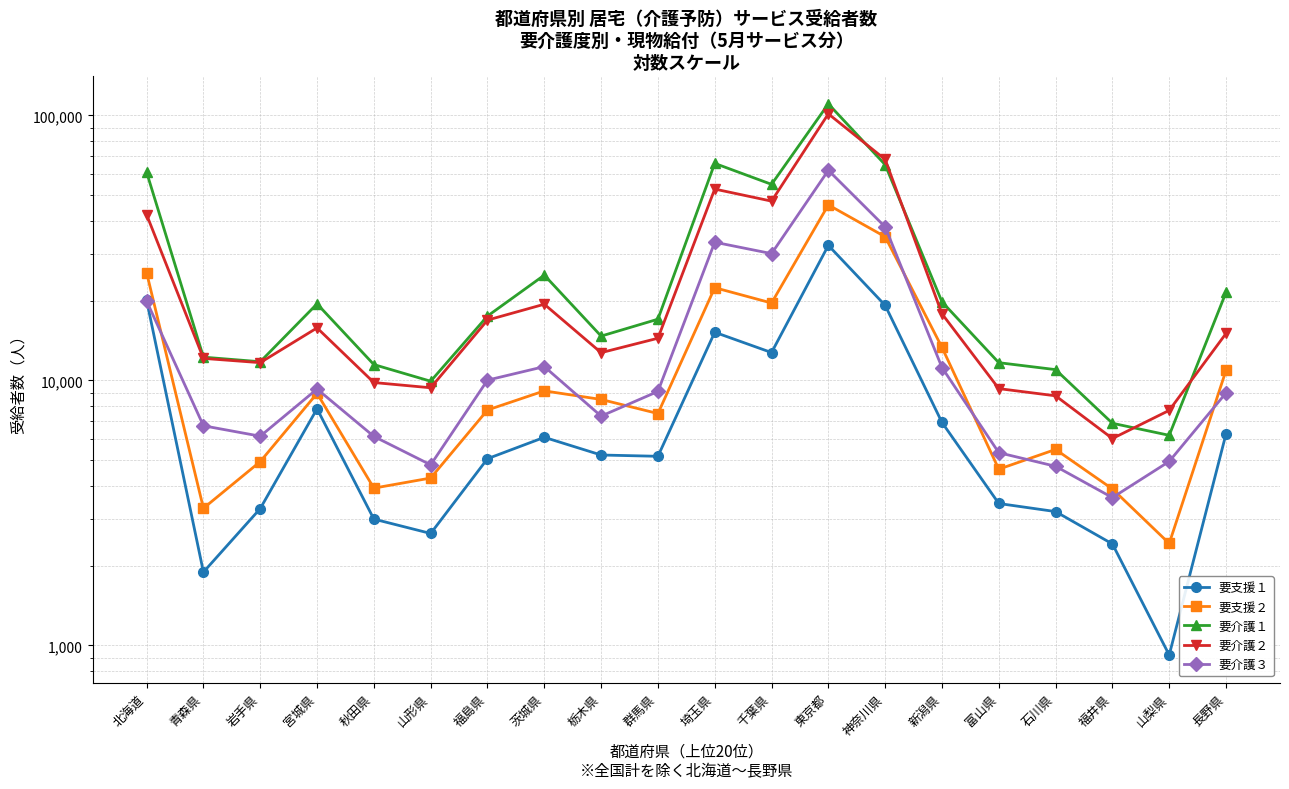

What is the spread (max minus min) of values at 長野県?

15203